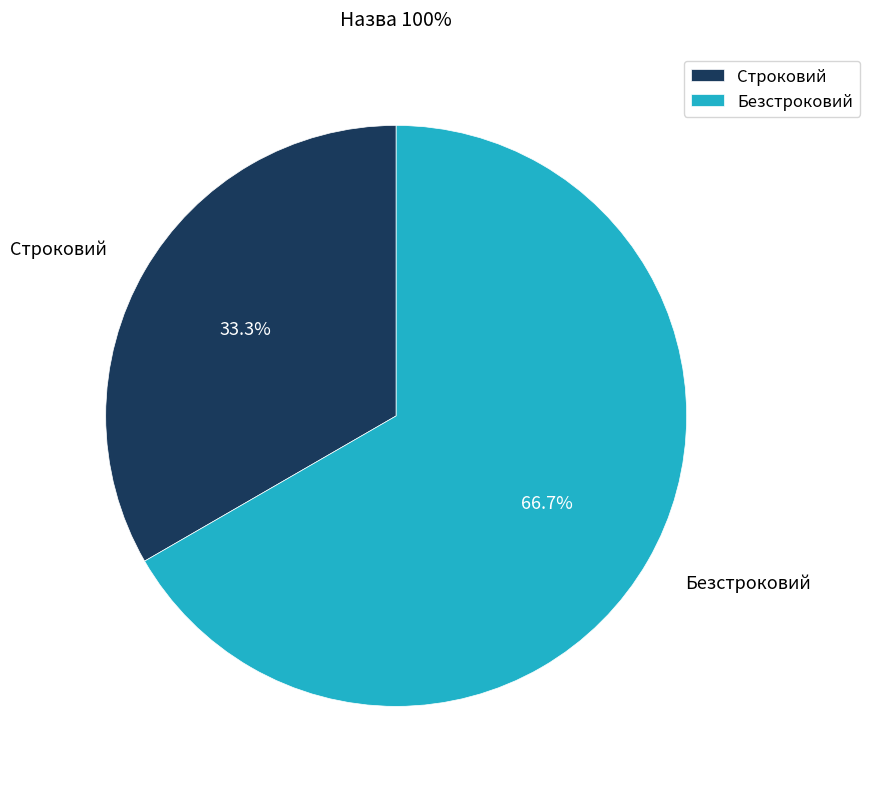

To the nearest percent, what percentage of the pie is Безстроковий?

67%